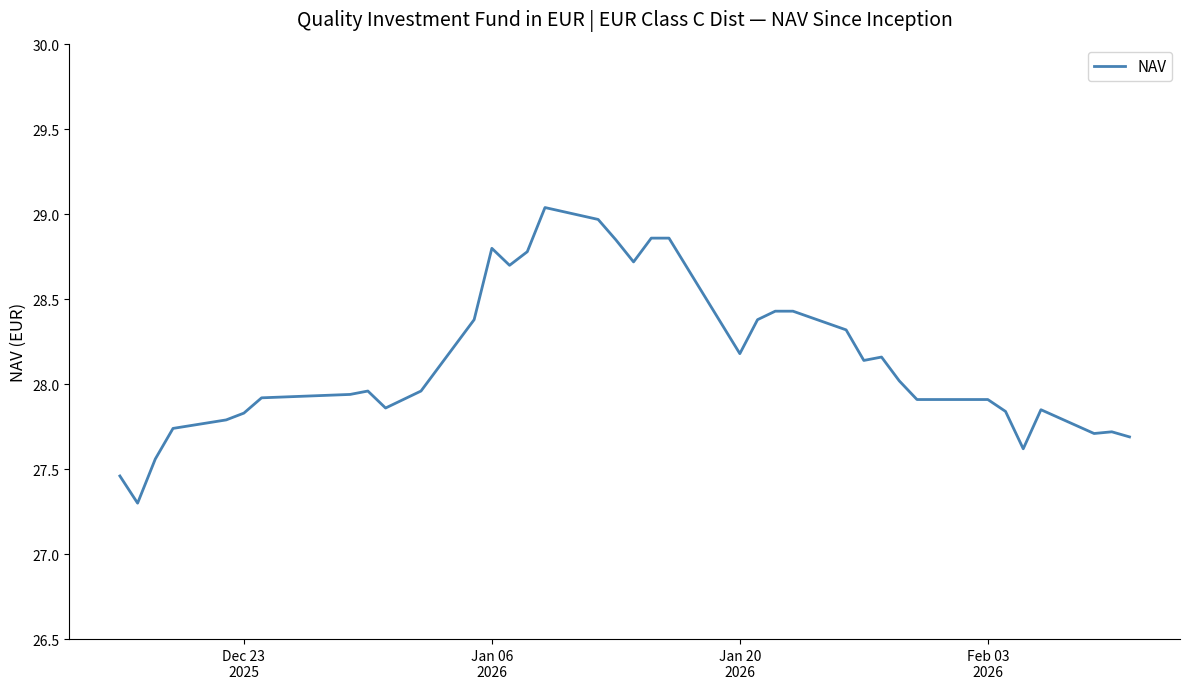

What is the smallest value displayed?

27.3